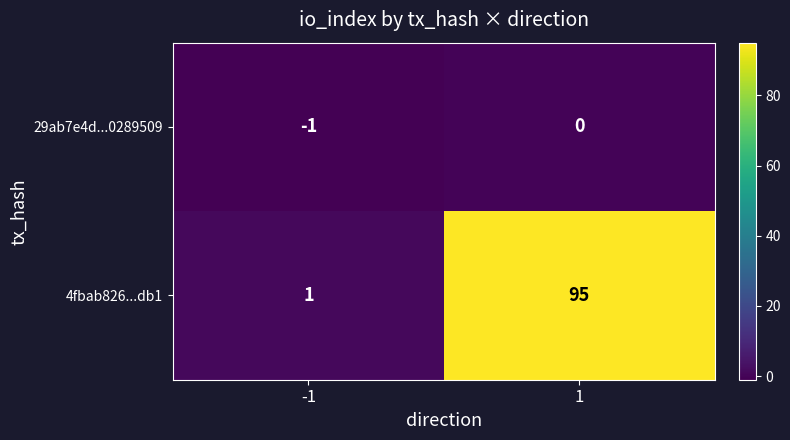

At 1, list the series in order from largest to smallest.

4fbab826...db1, 29ab7e4d...0289509